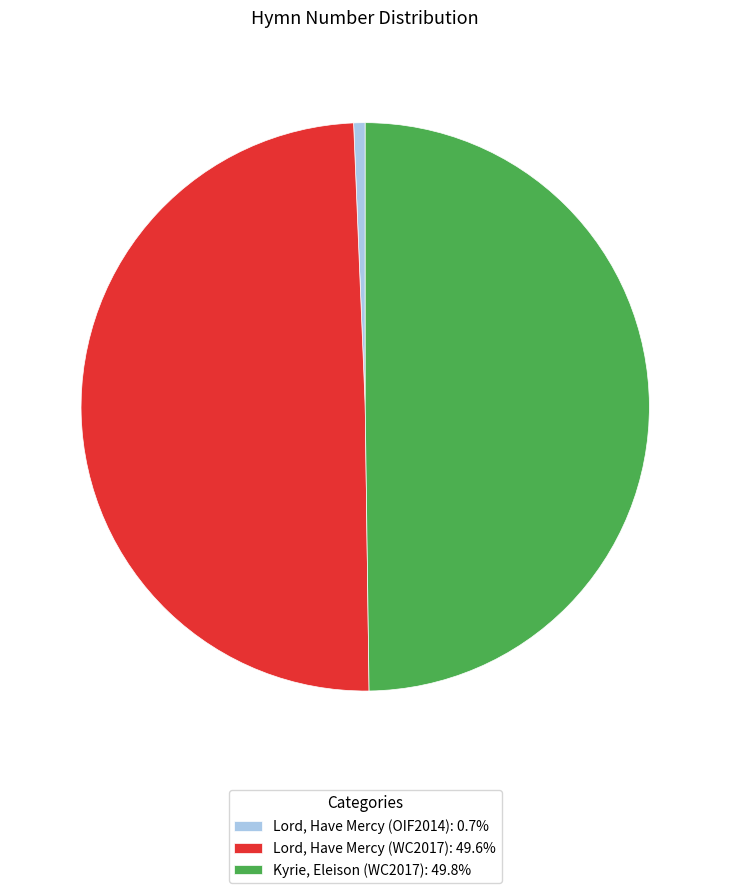

Which category has the smallest portion of the pie?

Lord, Have Mercy (OIF2014)